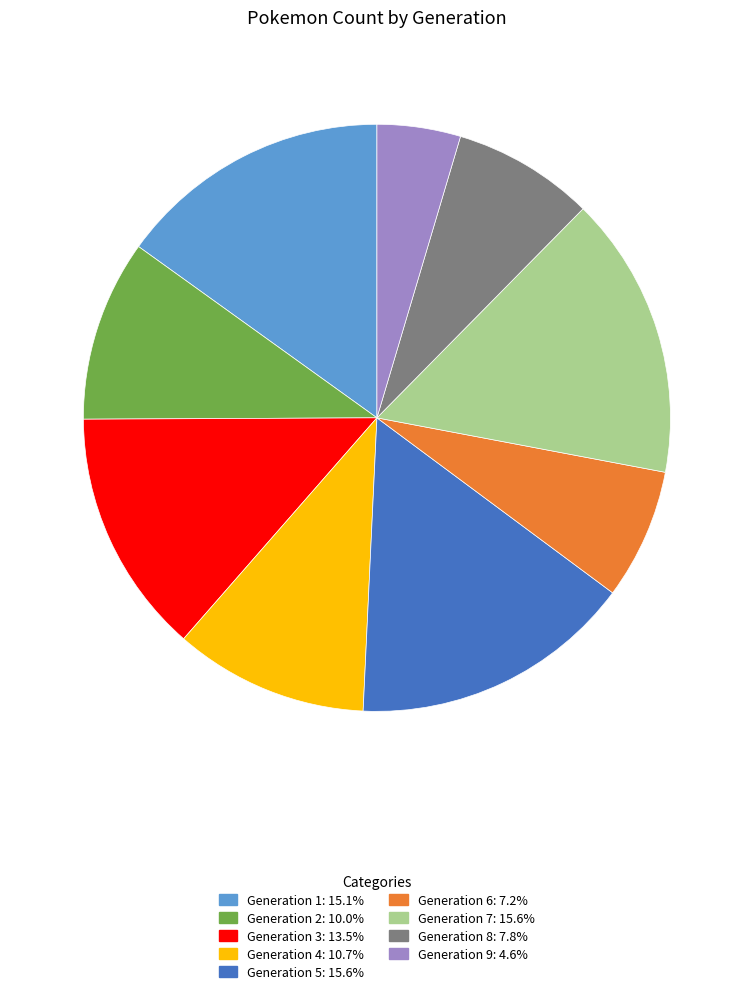

What is the smallest slice in the pie chart?

Generation 9